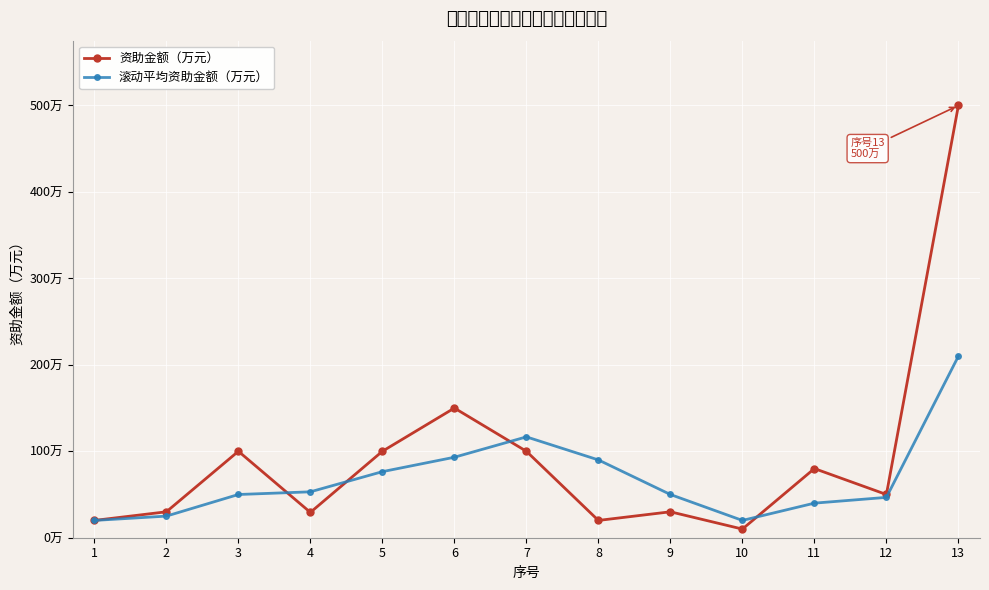

What are all the series names shown in the legend?

资助金额（万元）, 滚动平均资助金额（万元）